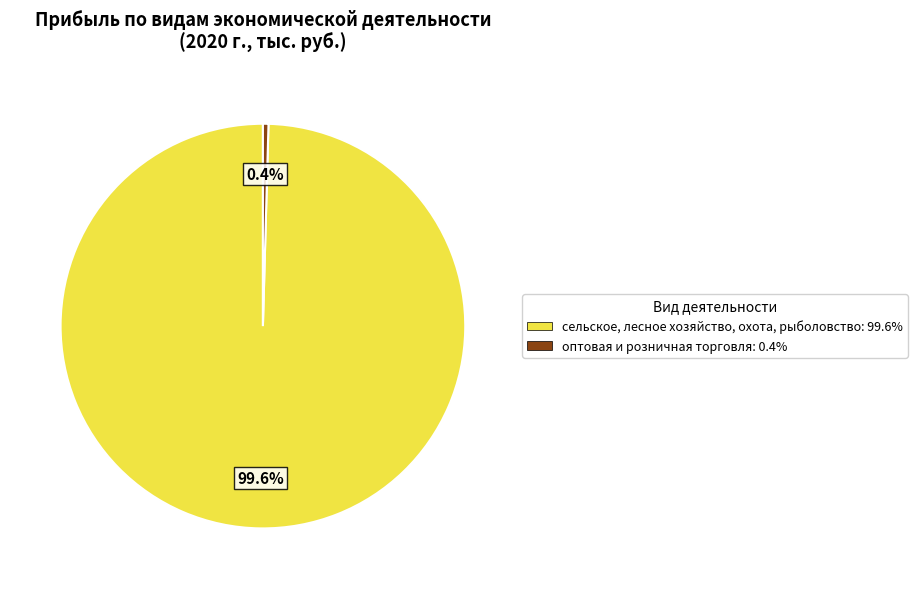

Is there a majority slice in this chart?

Yes